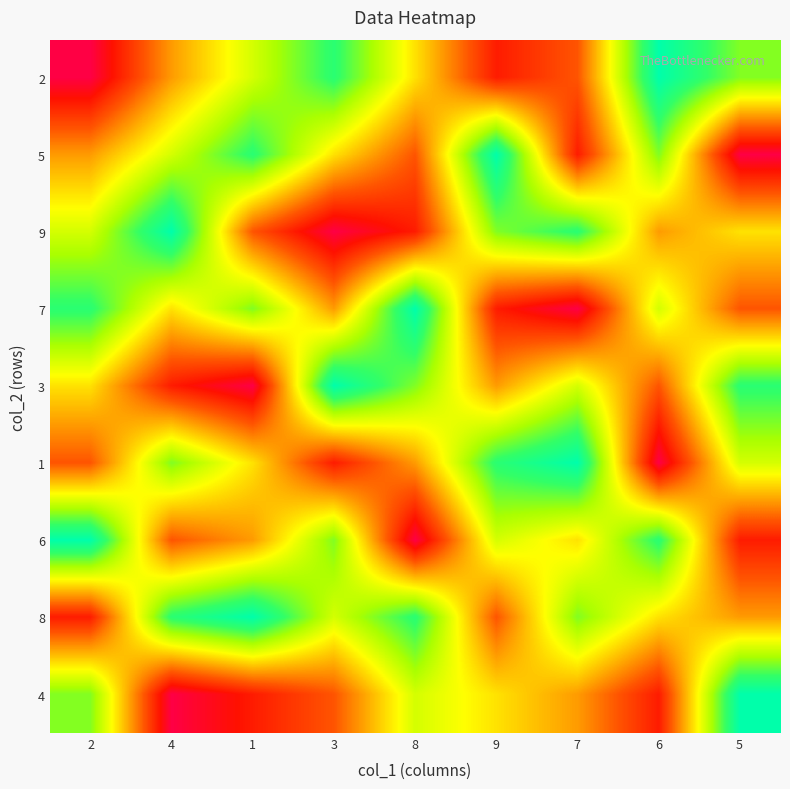

Reading right to left, list all the values displayed in this chart.

2: 5=3	6=1	7=7	9=8	8=5	3=2	1=4	4=6	2=9
5: 5=9	6=3	7=8	9=1	8=7	3=5	1=2	4=4	2=6
9: 5=5	6=6	7=2	9=3	8=8	3=9	1=7	4=1	2=4
7: 5=7	6=4	7=9	9=8	8=1	3=6	1=3	4=5	2=2
3: 5=2	6=7	7=4	9=6	8=3	3=1	1=9	4=8	2=5
1: 5=4	6=9	7=1	9=2	8=6	3=8	1=5	4=3	2=7
6: 5=8	6=2	7=5	9=4	8=9	3=3	1=6	4=7	2=1
8: 5=6	6=5	7=3	9=7	8=2	3=4	1=1	4=2	2=8
4: 5=1	6=8	7=6	9=5	8=4	3=7	1=8	4=9	2=3